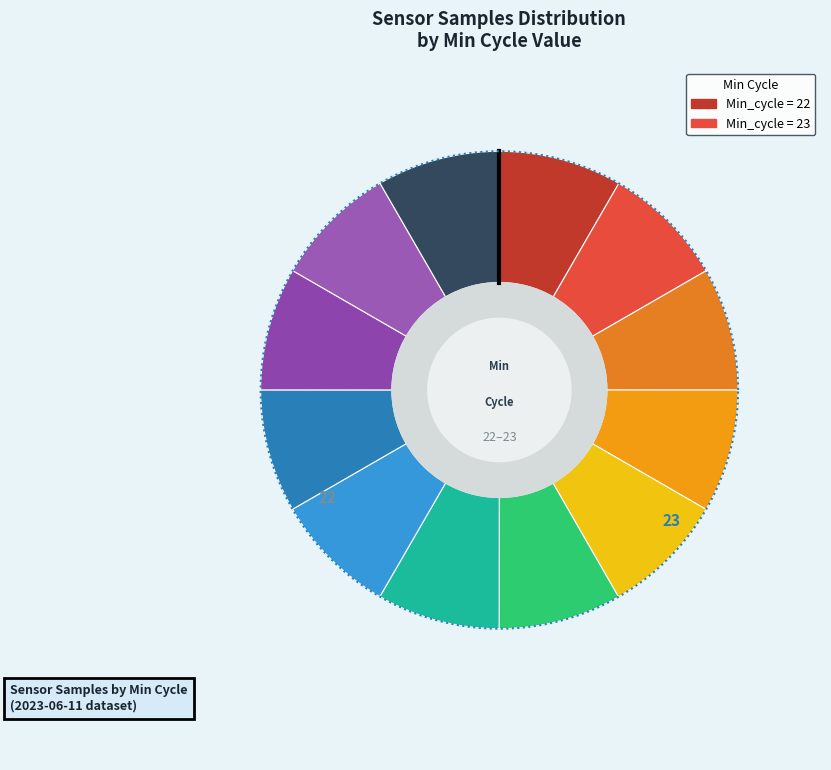

To the nearest percent, what is the combined percentage of 22 and 22?

17%